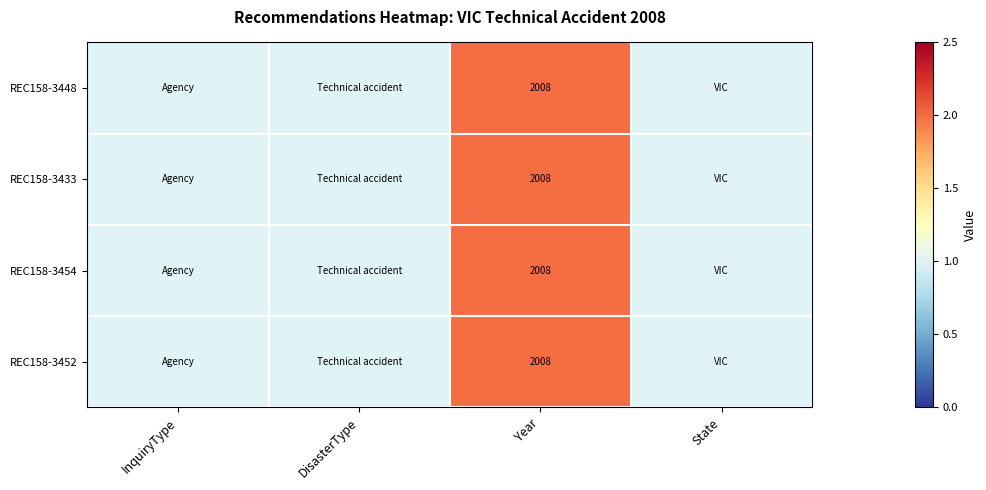

What is the smallest value displayed?

1